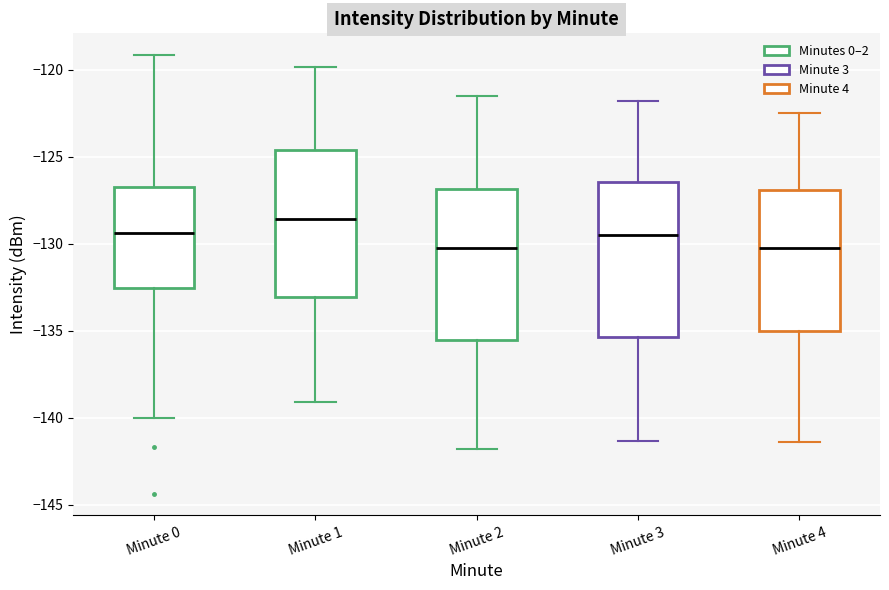

Which box has the highest median line?

Minute 1